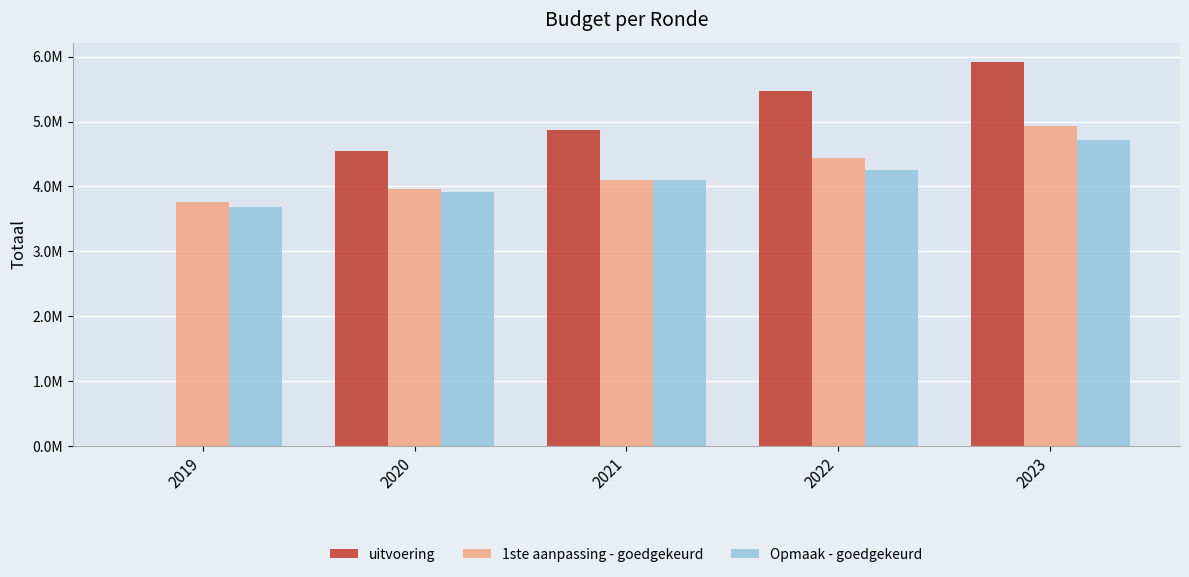

Which series has the widest spread of values?

uitvoering